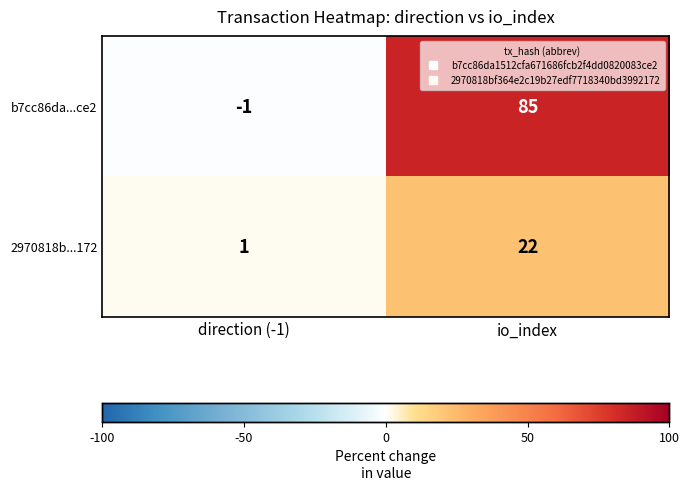

Rank the series by their maximum value, from lowest to highest.

2970818b...172, b7cc86da...ce2